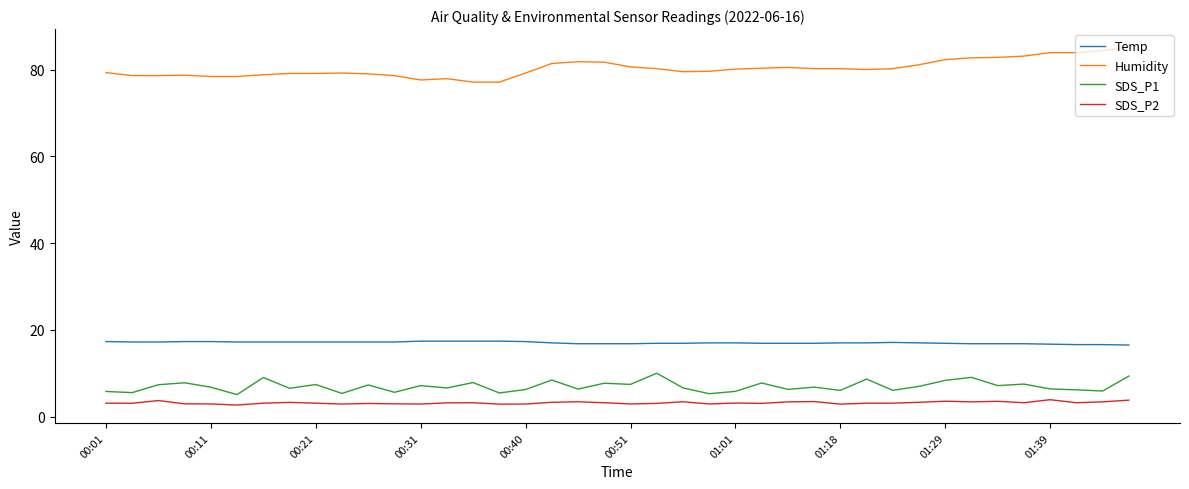

True or false: Temp and SDS_P1 cross at least once.

False